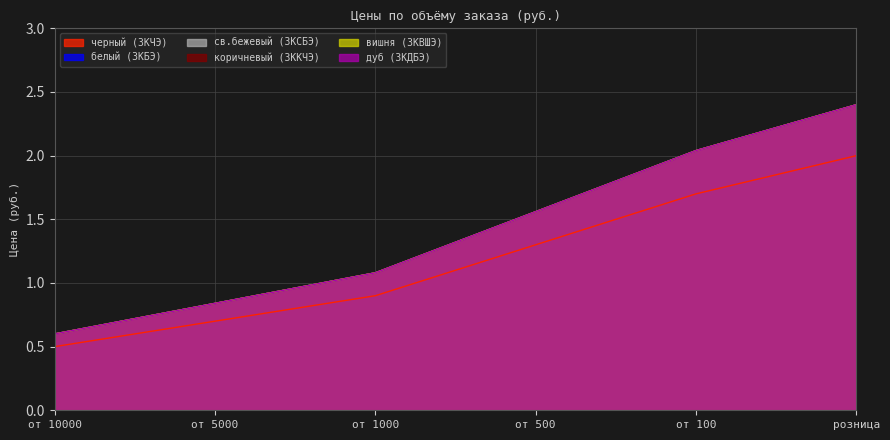

Which series has the largest range (max minus min)?

белый (3КБЭ)